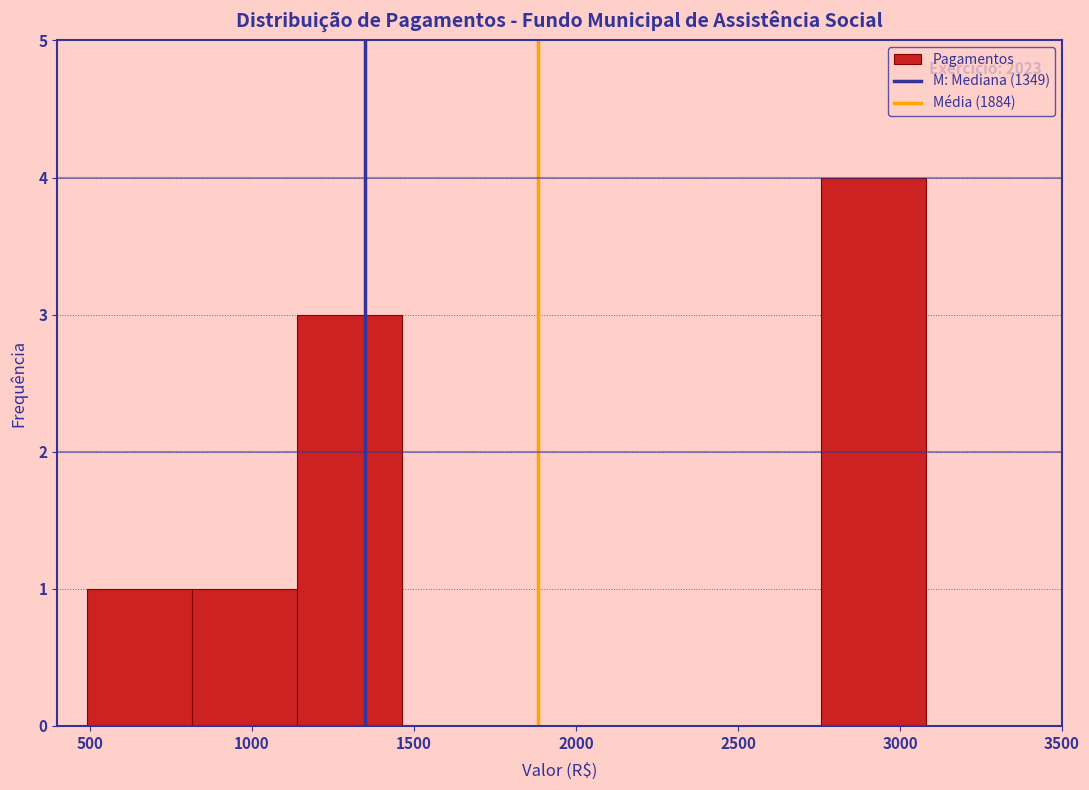

Over which range of the x-axis is the bar tallest?

2750 to 3100